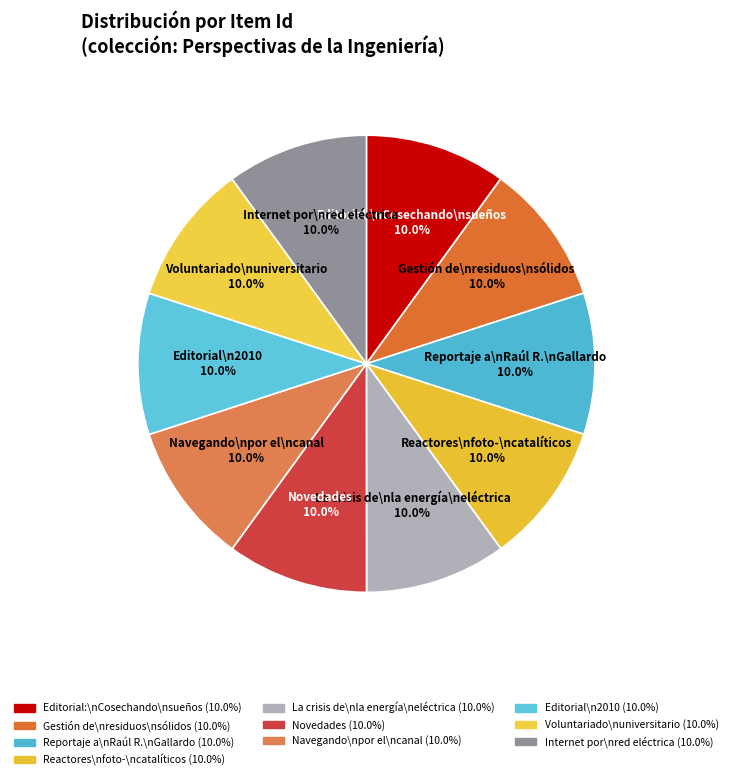

How many slices are in this pie chart?

10